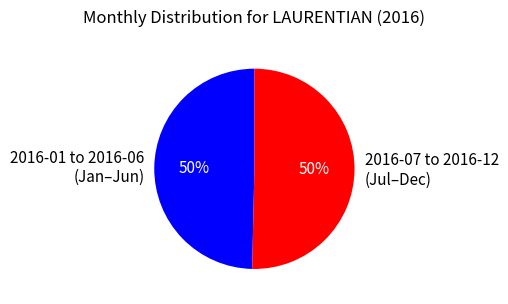

How many slices are in this pie chart?

2